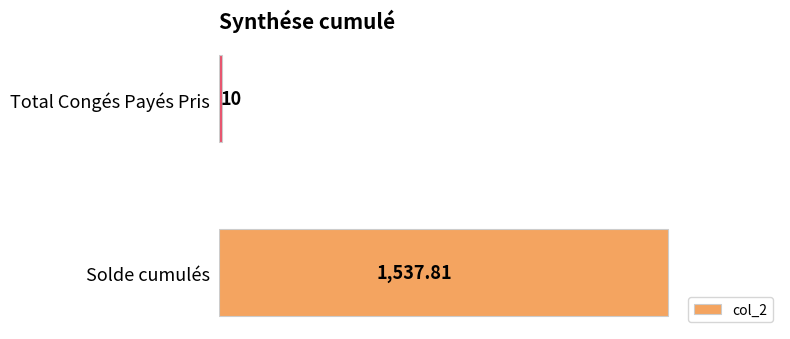

List the labels in order of value, smallest first.

Total Congés Payés Pris, Solde cumulés